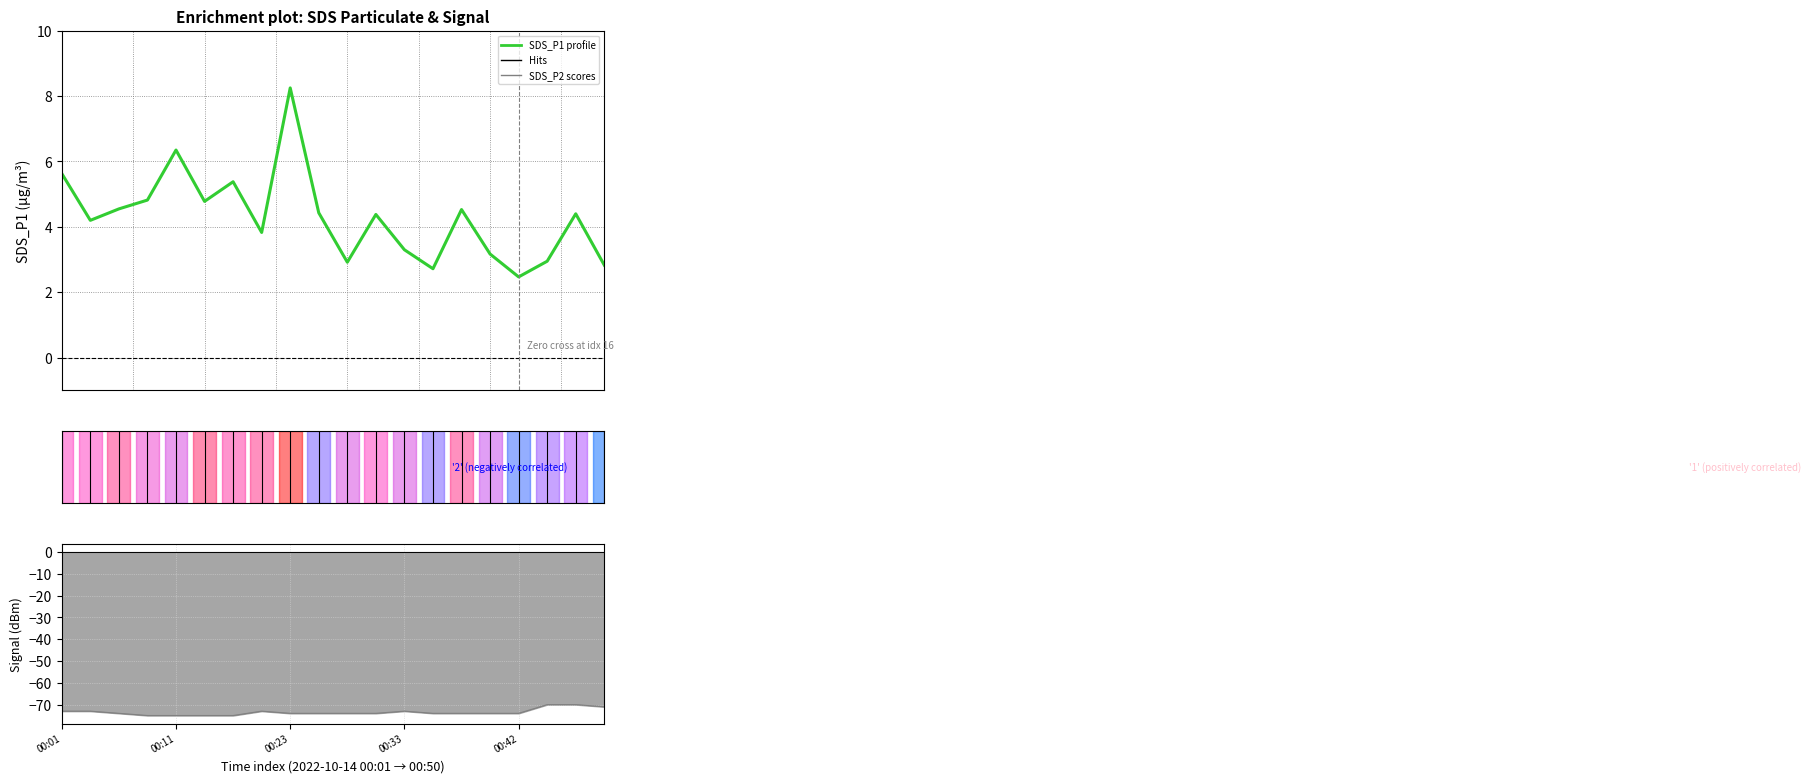

What value does the Signal series have at 17?

-70.0